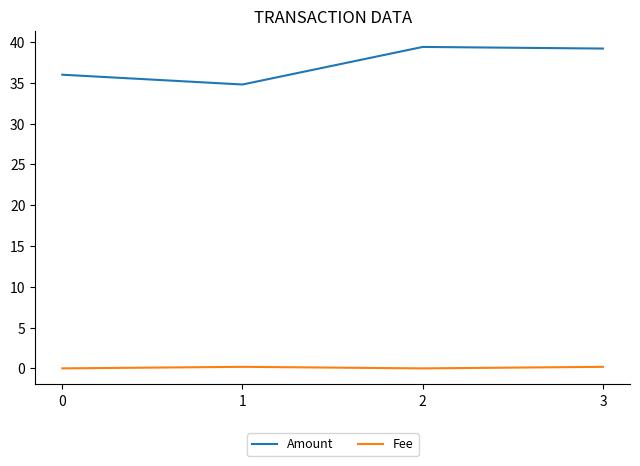

What is the highest value of the Amount series?

39.4